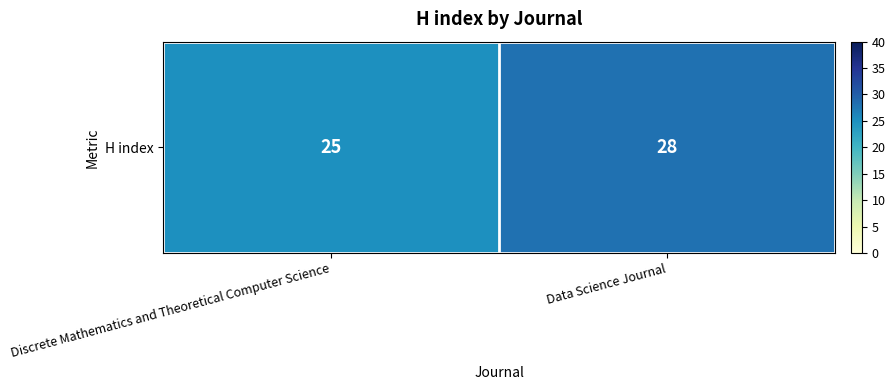

Approximately how many times larger is the value at Data Science Journal compared to Discrete Mathematics and Theoretical Computer Science?

1.1